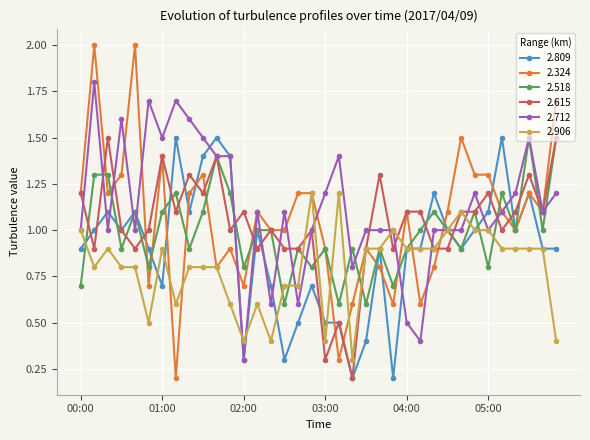

True or false: 2.712 has more than 2 points higher than both neighbors.

True